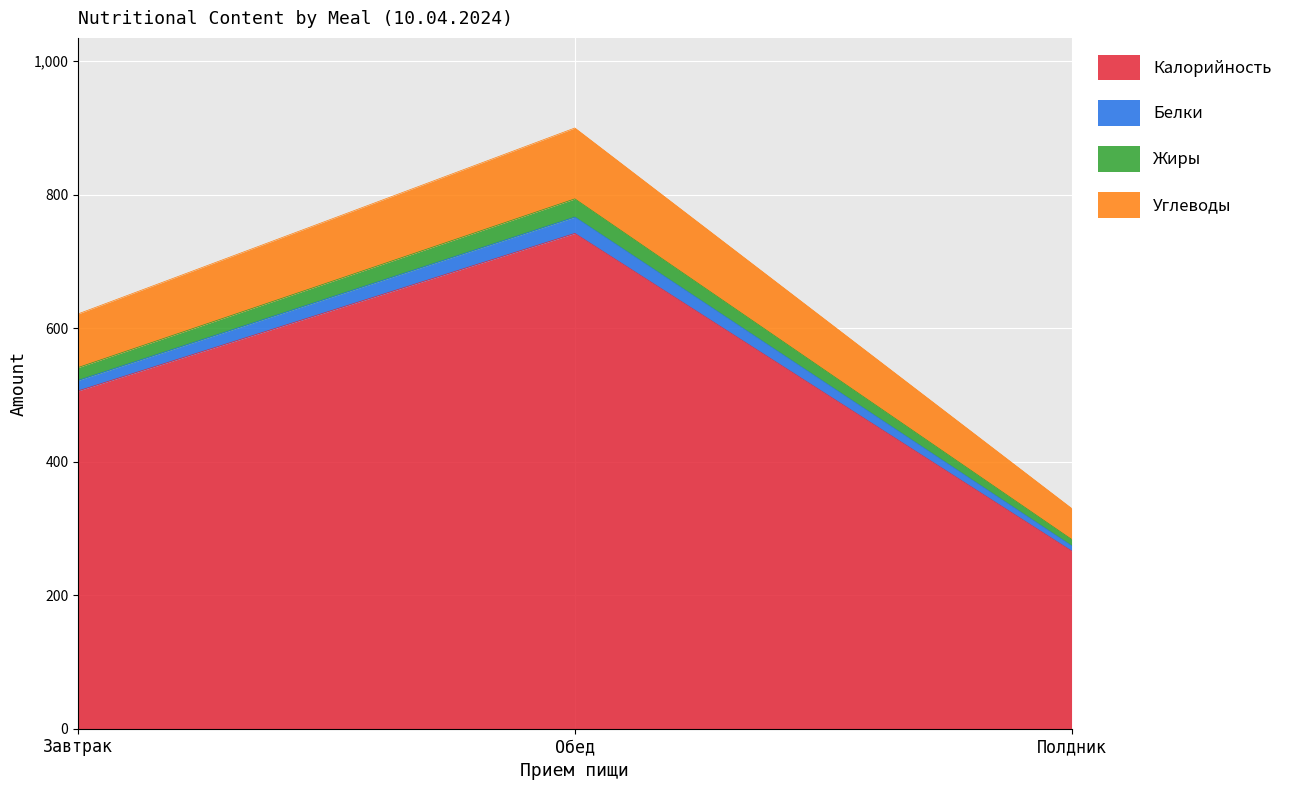

At how many categories does at least one series exceed 703?

1